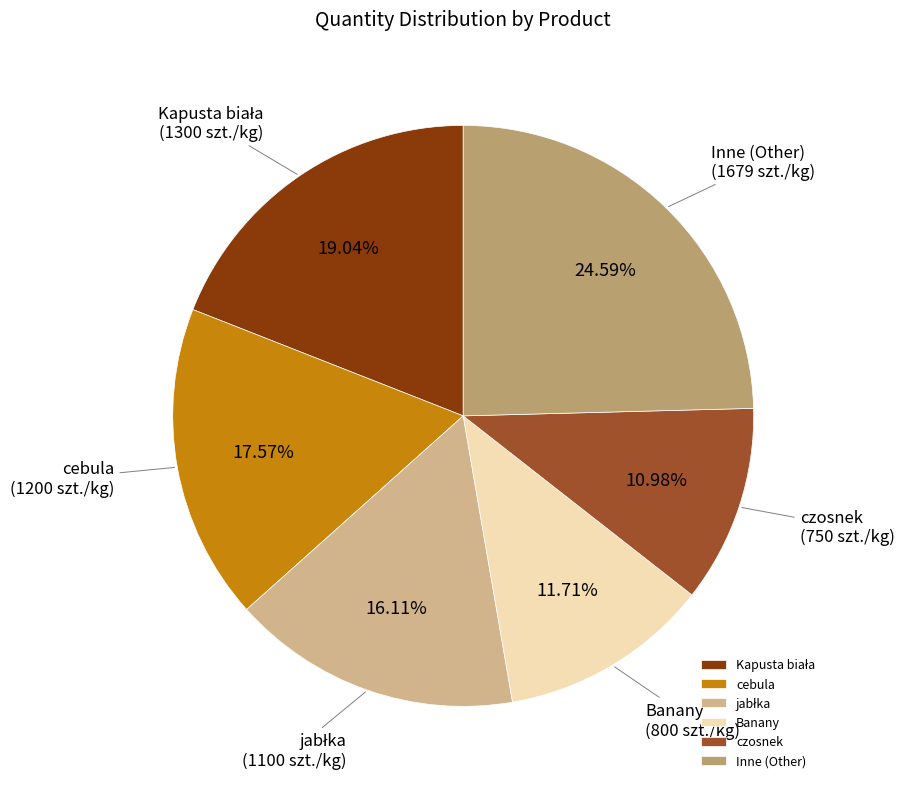

What is the smallest slice in the pie chart?

czosnek